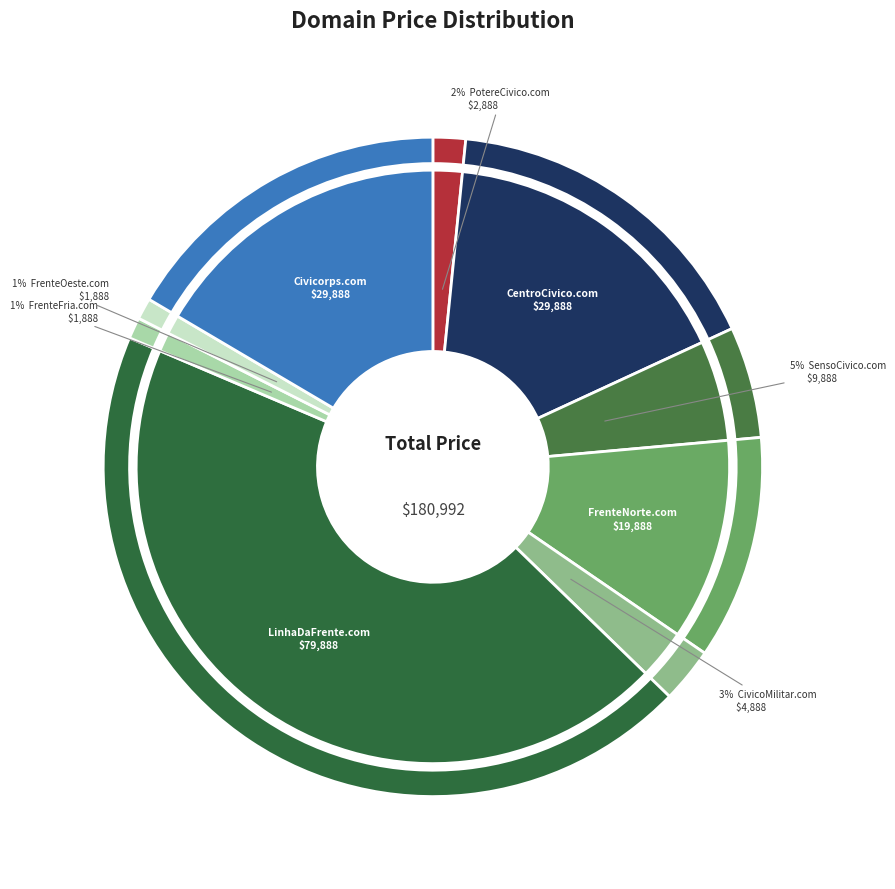

To the nearest percent, what is the combined percentage of CentroCivico.com and LinhaDaFrente.com?

61%